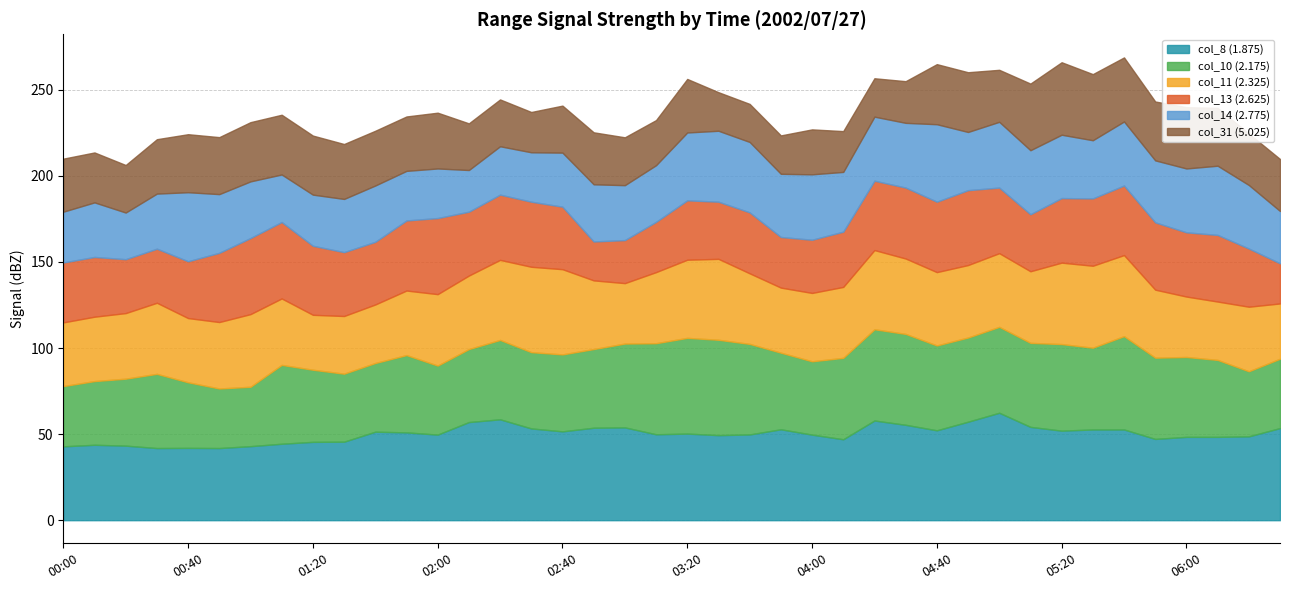

What is the difference between the second highest and minimum values in the col_13 (2.625) series?

21.6